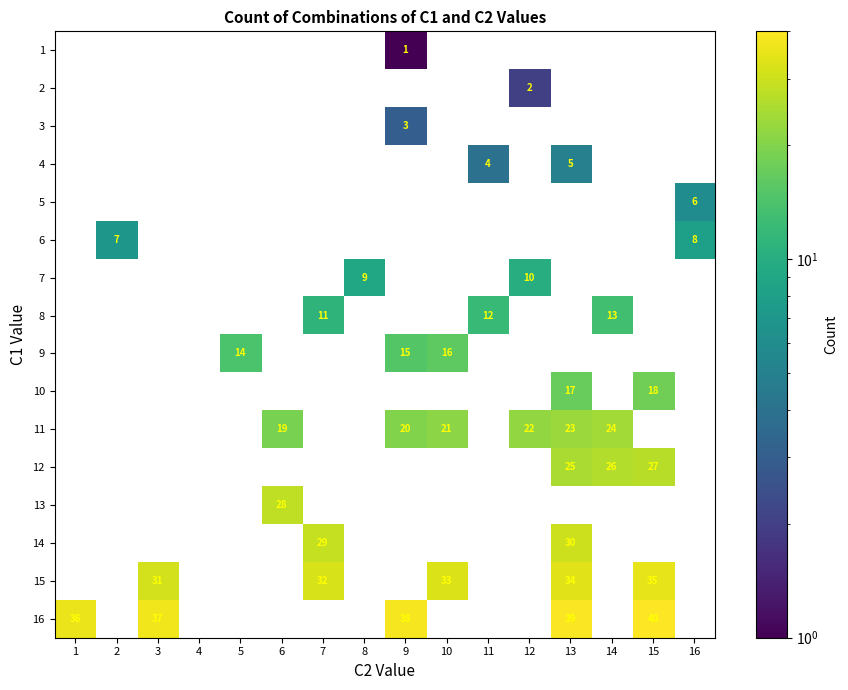

What is the difference between the highest and lowest values at 10?

33